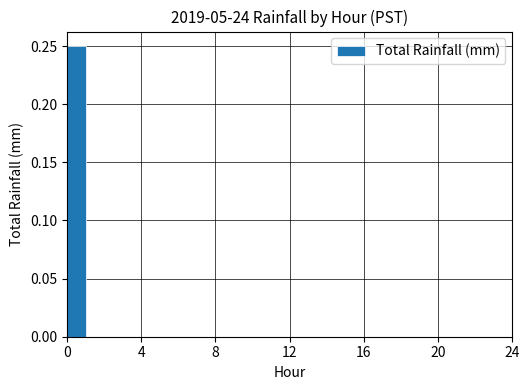

Reading right to left, list all the values displayed in this chart.

0.0	0.0	0.0	0.0	0.0	0.0	0.0	0.0	0.0	0.0	0.0	0.0	0.0	0.0	0.0	0.0	0.0	0.0	0.0	0.0	0.0	0.0	0.0	0.2